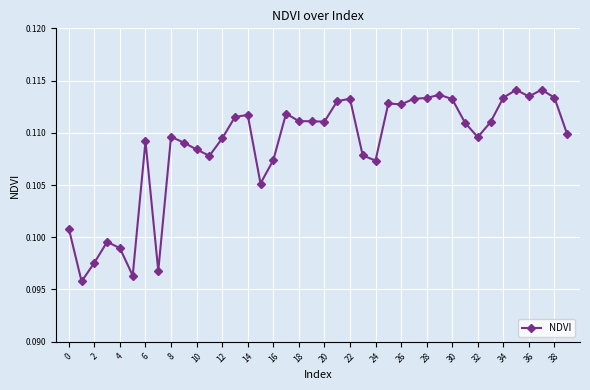

Count the values in the range 0 to 1.

40